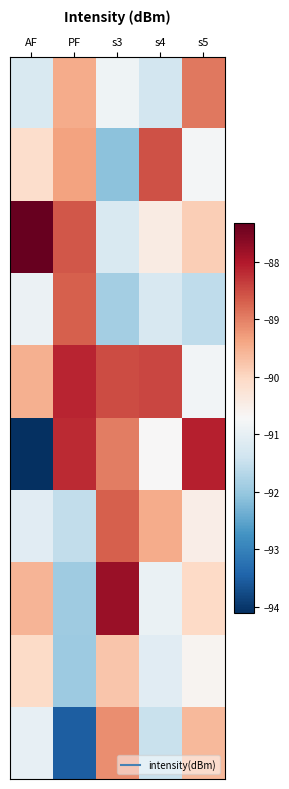

What is the maximum value shown in the chart?

-87.3